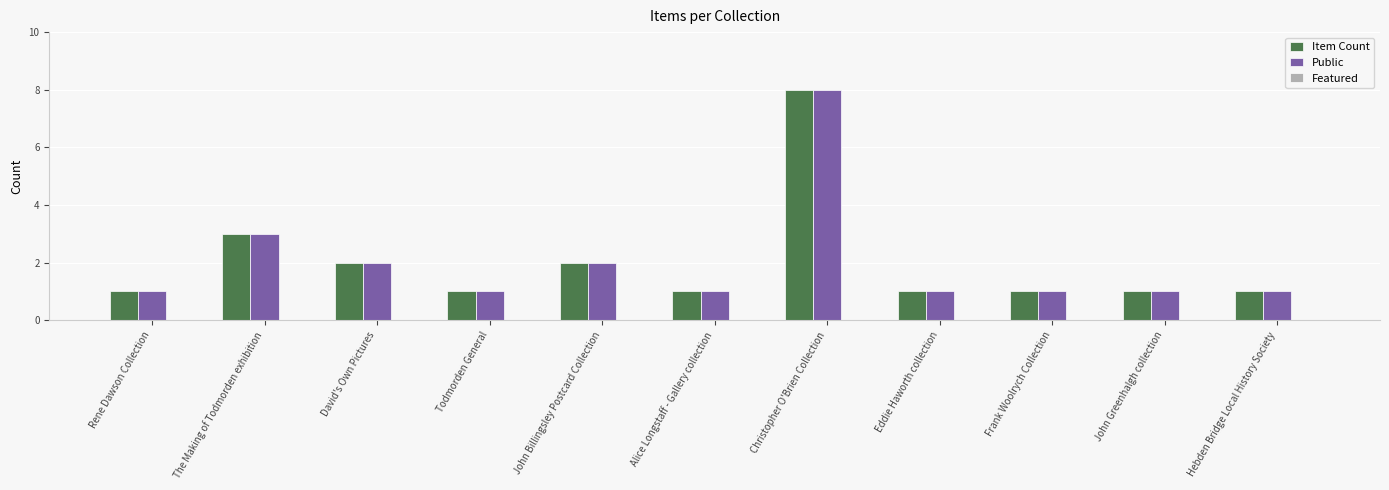

Count the number of categories in the chart.

11